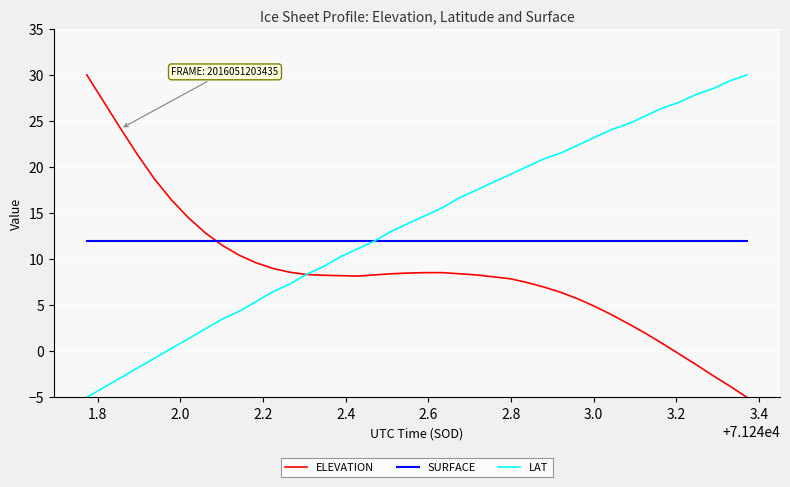

Which series has the largest total across all categories?

LAT